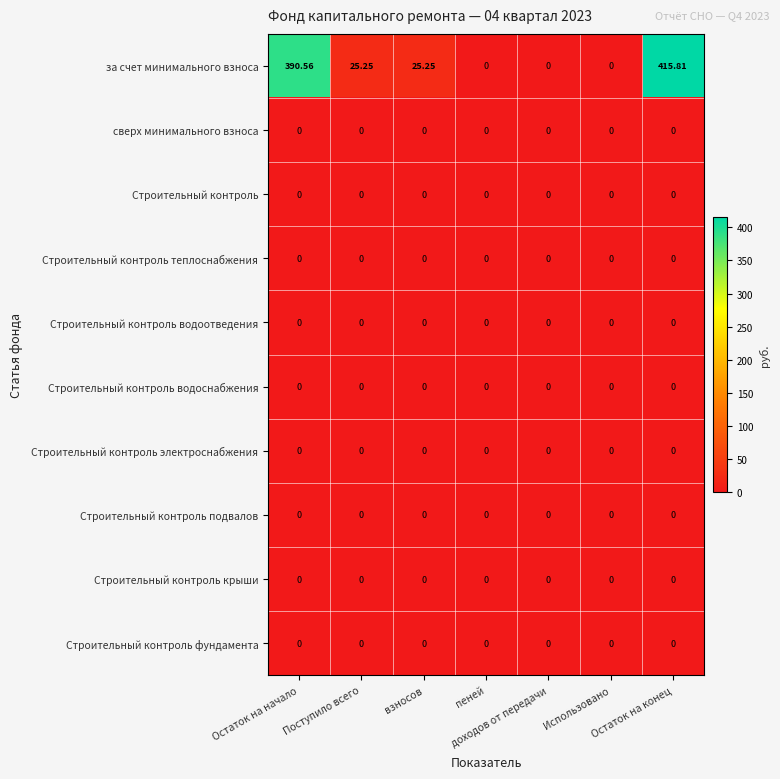

Which series has the widest spread of values?

за счет минимального взноса